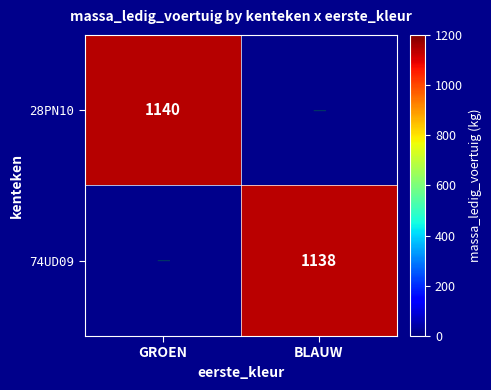

Count the number of categories in the chart.

2